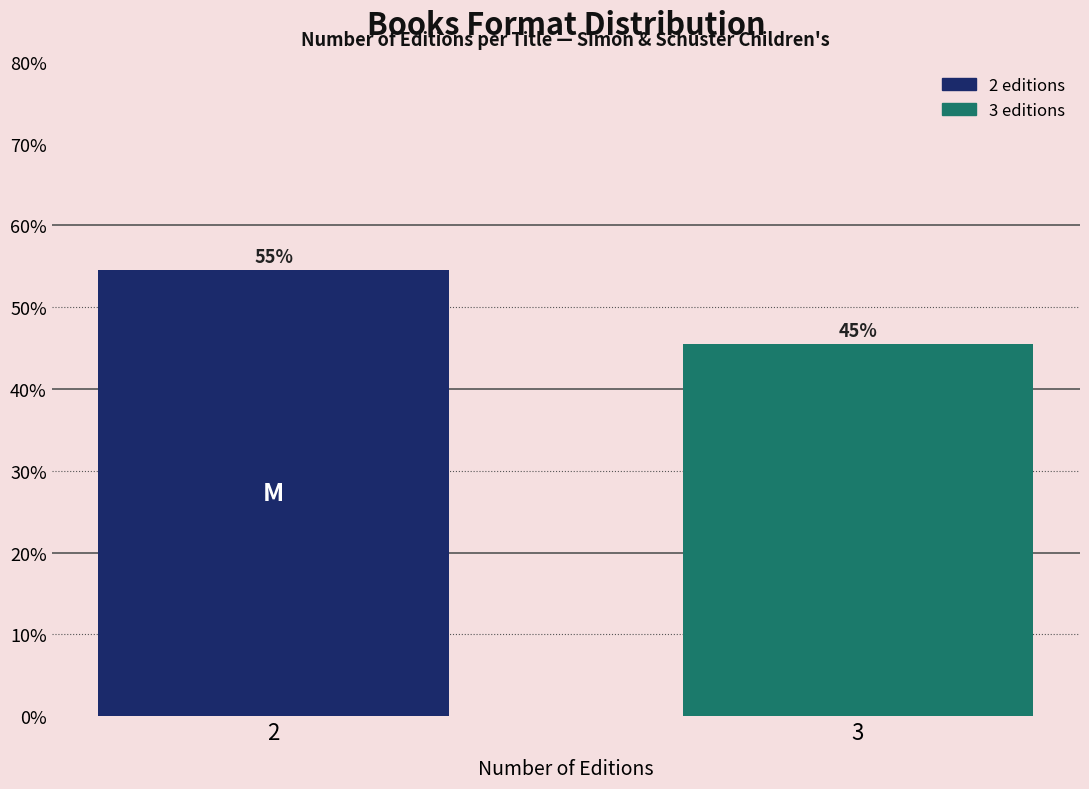

Are the bars horizontal?

No